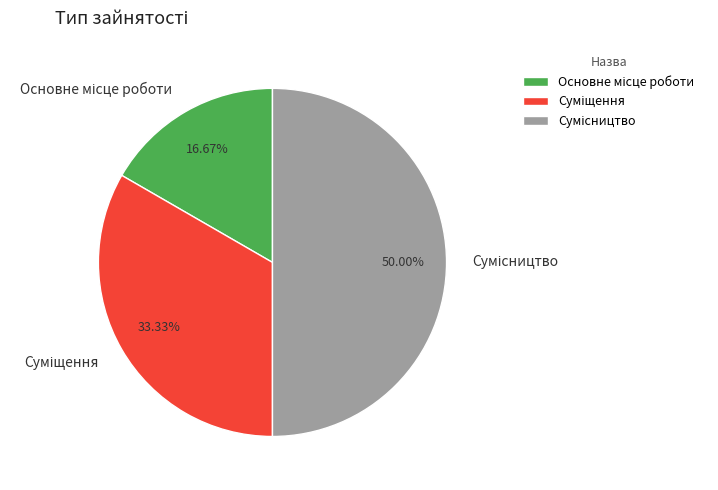

How many slices are in this pie chart?

3